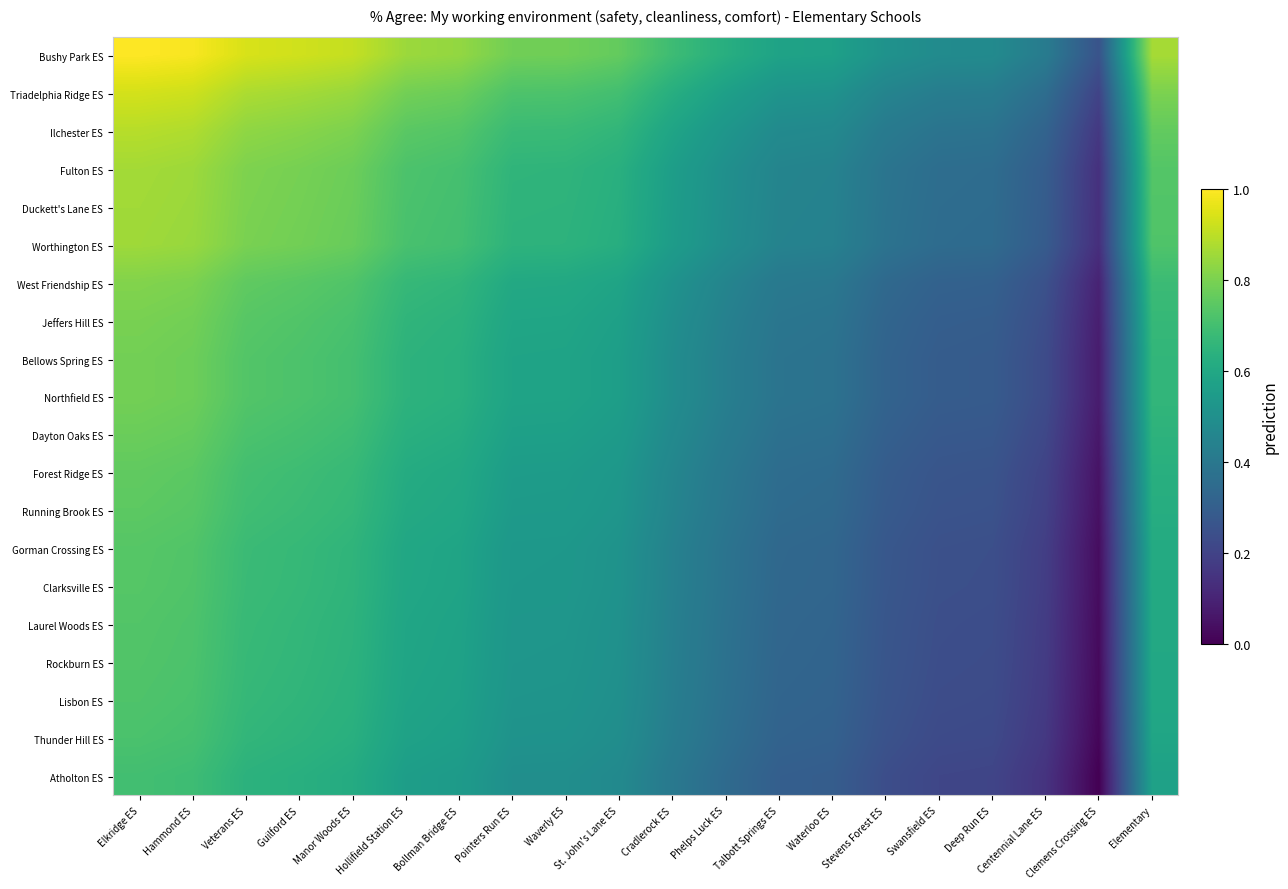

How many categories are shown in the chart?

20